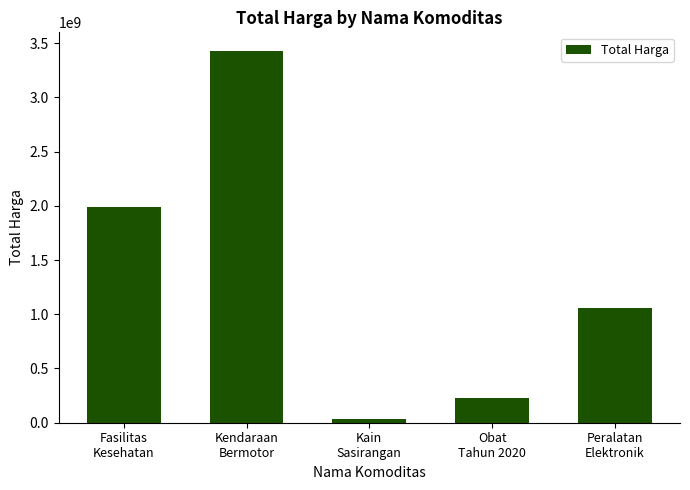

Which category has the lowest value across all series?

Kain
Sasirangan